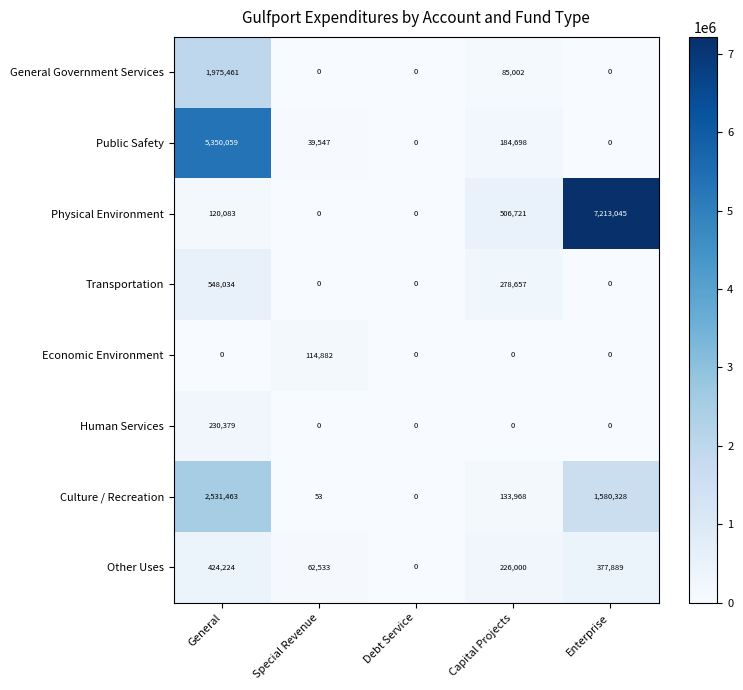

How many values in the Other Uses series are below 226000?

2